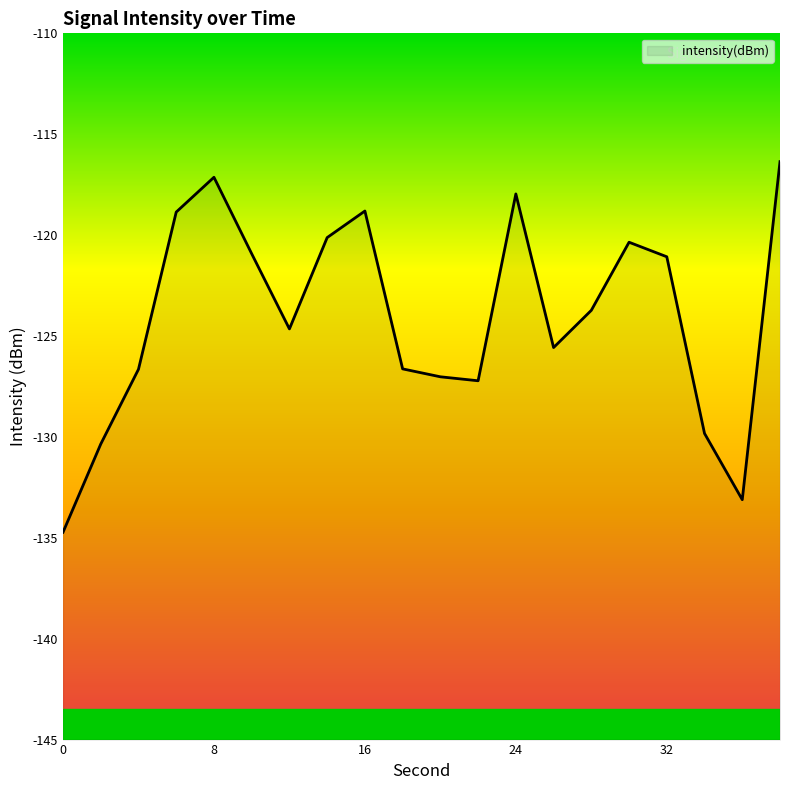

At which label is the value closest to -125?

12